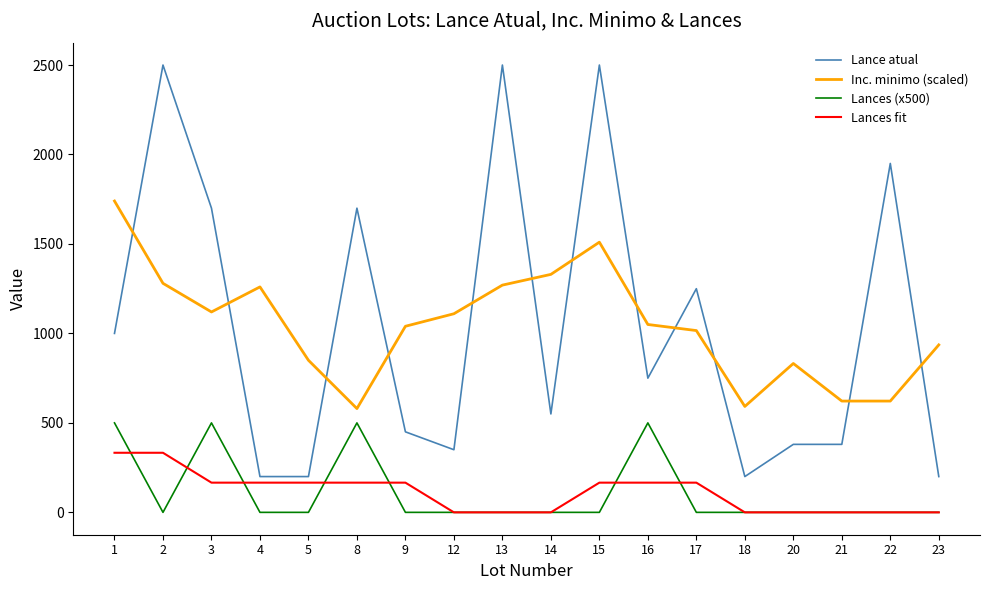

Where do Inc. minimo (scaled) and Lance atual first cross each other?

1 and 2